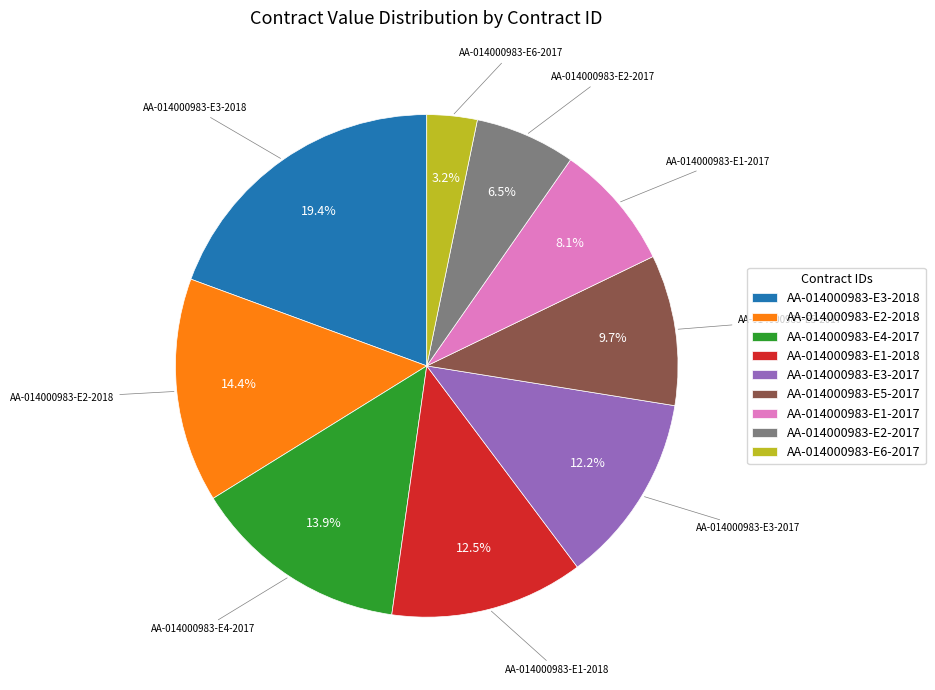

Is it true that AA-014000983-E3-2017 is 12% of the pie?

True